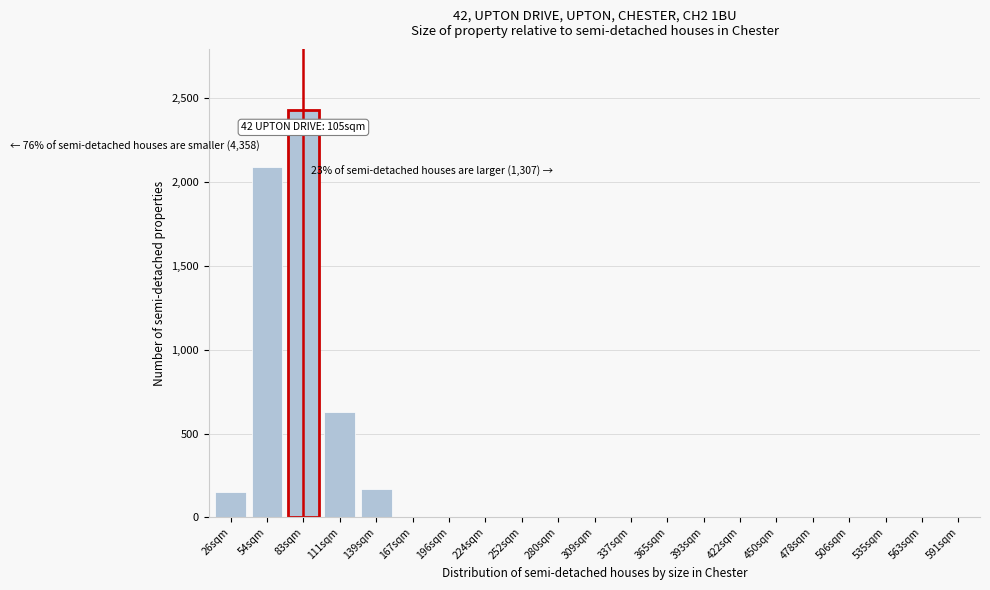

Reading right to left, what are all the values shown in this chart?

591sqm=0	563sqm=0	535sqm=0	506sqm=0	478sqm=0	450sqm=0	422sqm=0	393sqm=0	365sqm=0	337sqm=0	309sqm=0	280sqm=0	252sqm=0	224sqm=0	196sqm=0	167sqm=0	139sqm=170	111sqm=630	83sqm=2430	54sqm=2090	26sqm=150